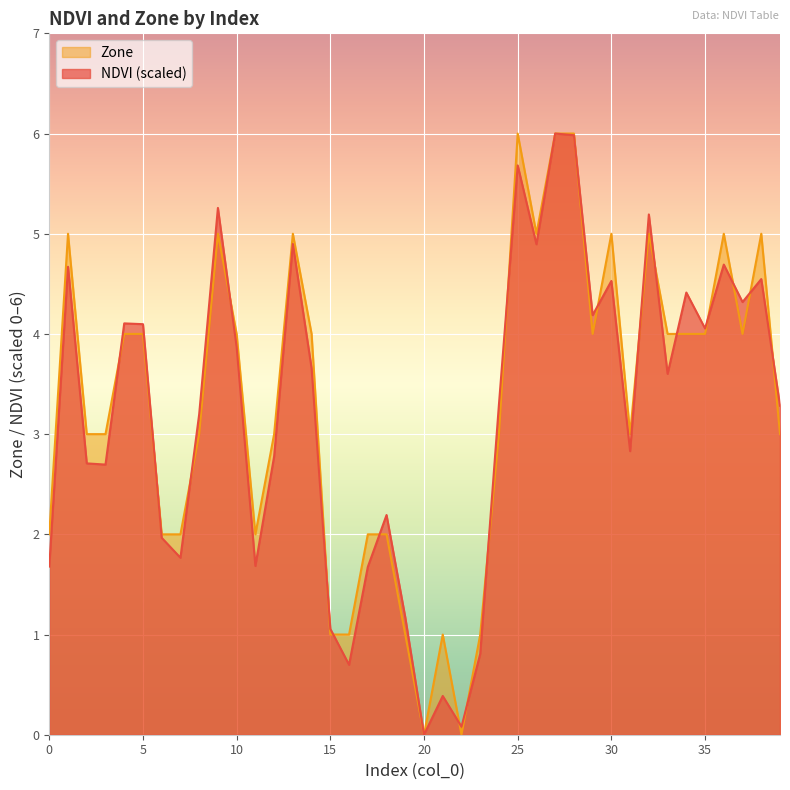

List the series in order of their overall mean, lowest first.

NDVI (scaled), Zone